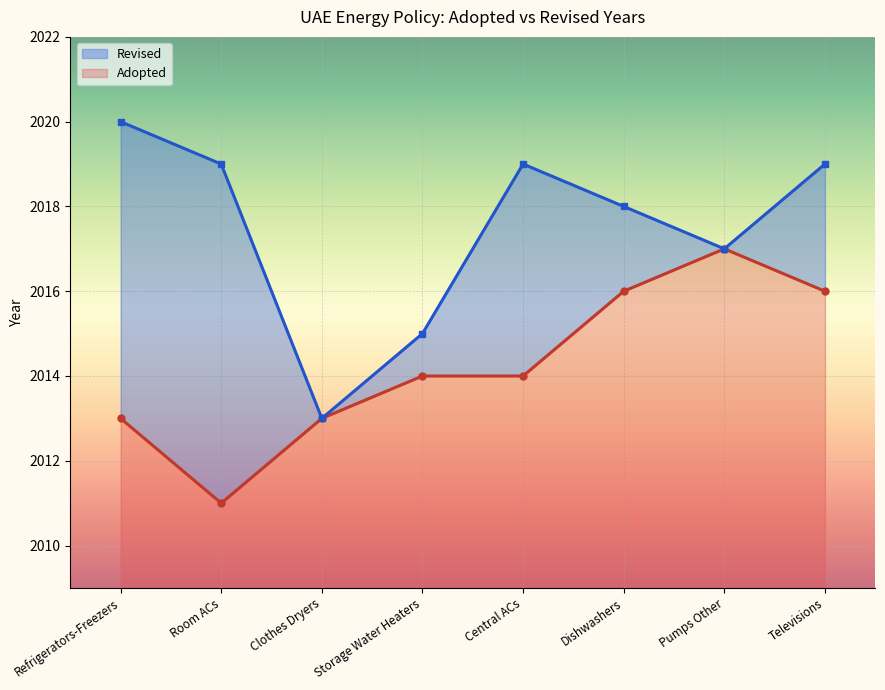

What is the label of the 5th point from the left?

Central ACs